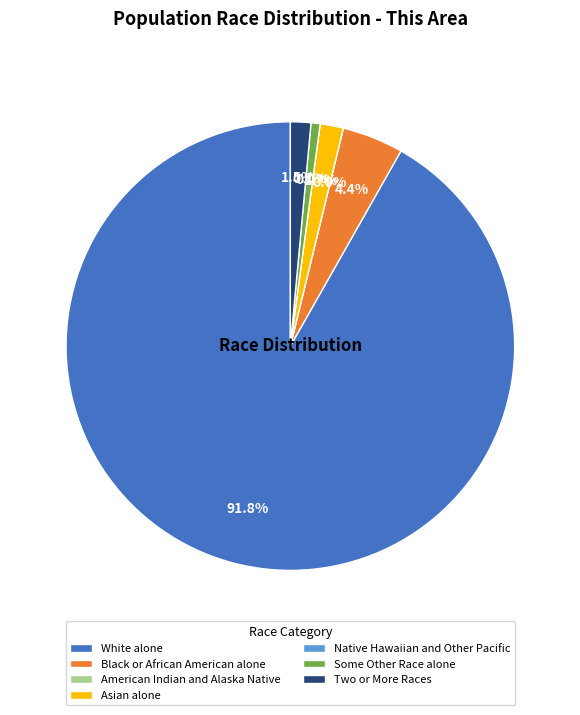

Is it true that Some Other Race alone is 11% of the pie?

False